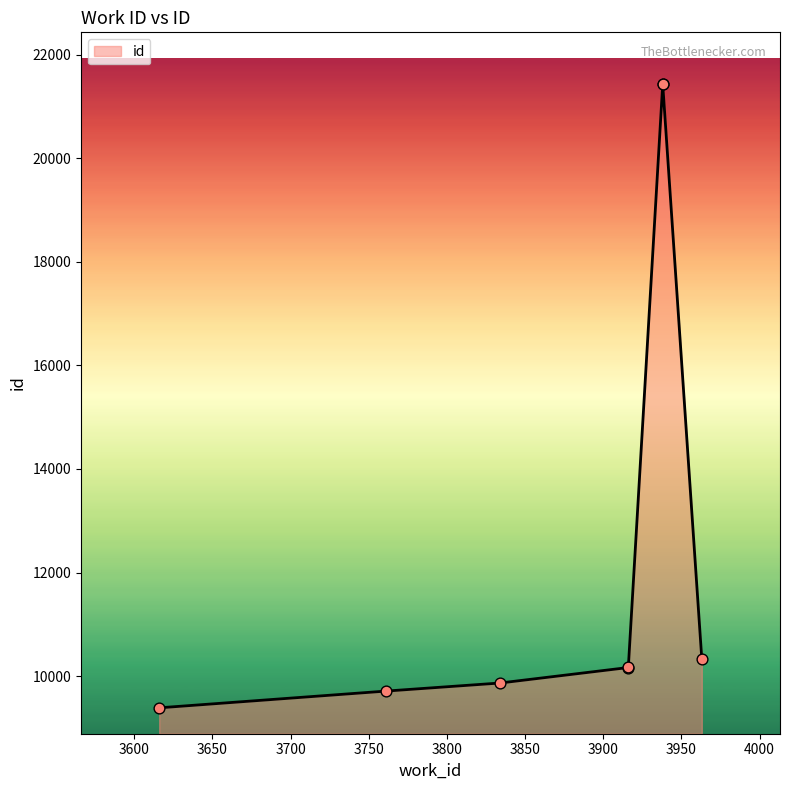

What is the change in value from 3834 to 3916?

+299